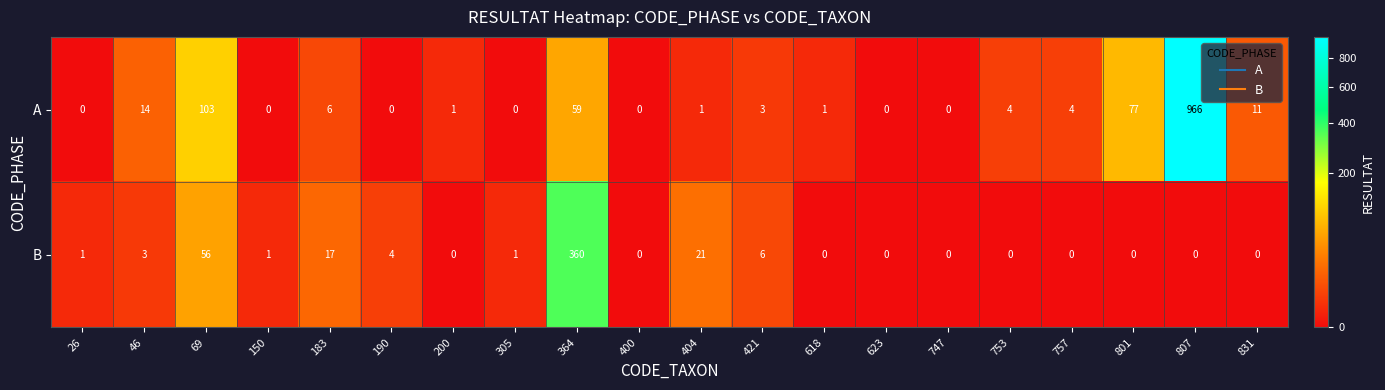

Is it true that B equals -205 at 831?

False